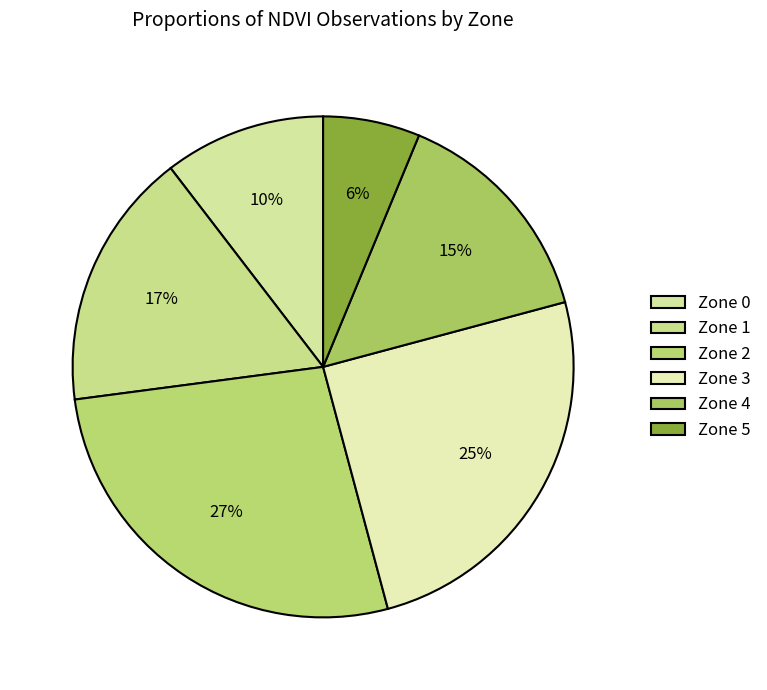

Which slice is the largest?

Zone 2